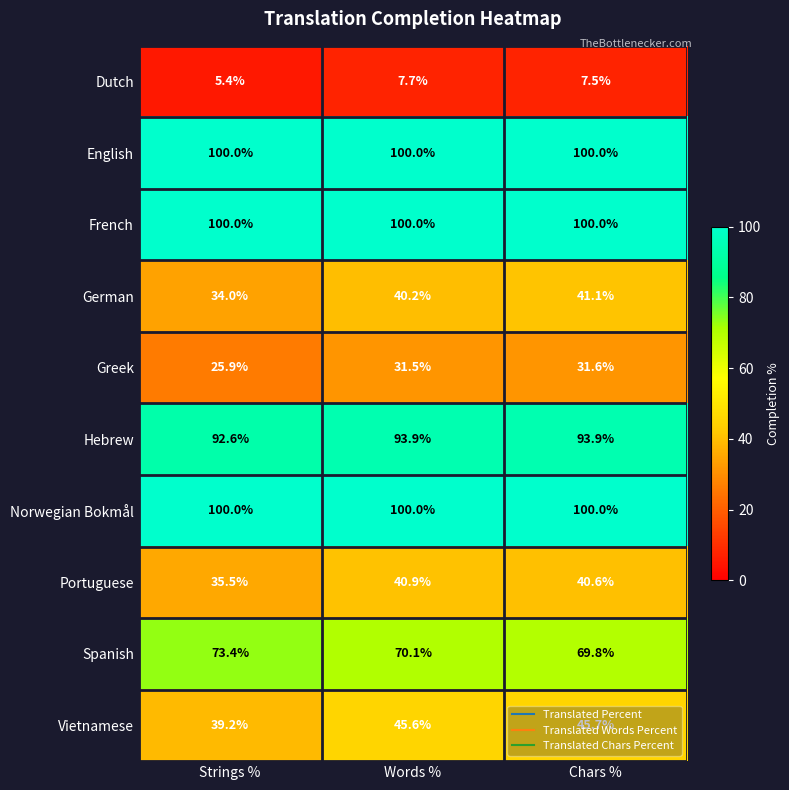

Which category has the lowest value across all series?

Strings %